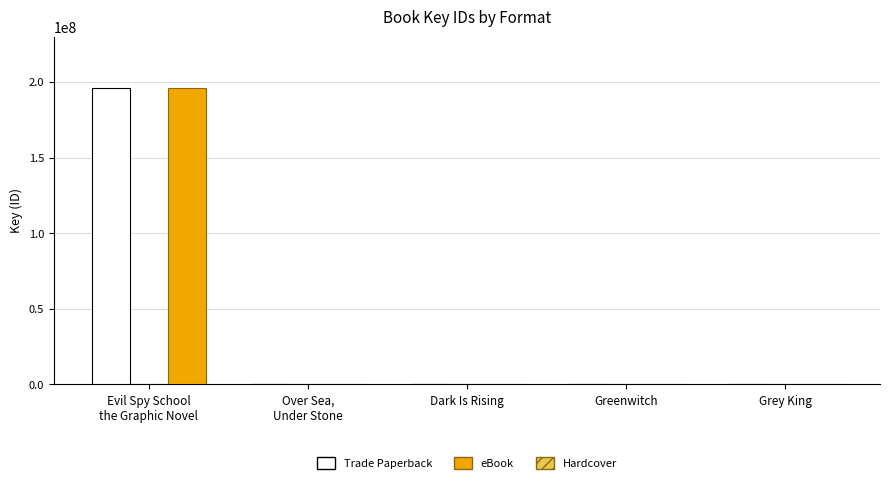

Count the number of categories in the chart.

5